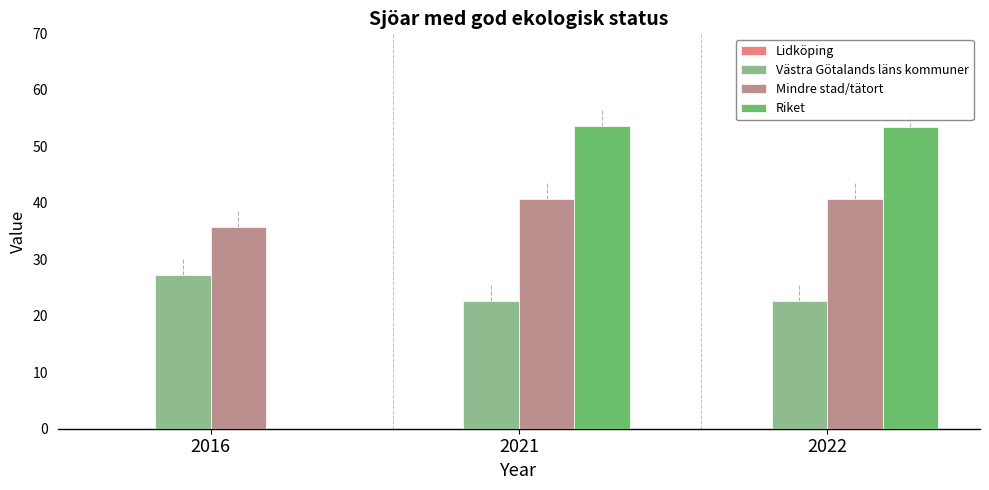

What is the maximum value shown in the chart?

53.7